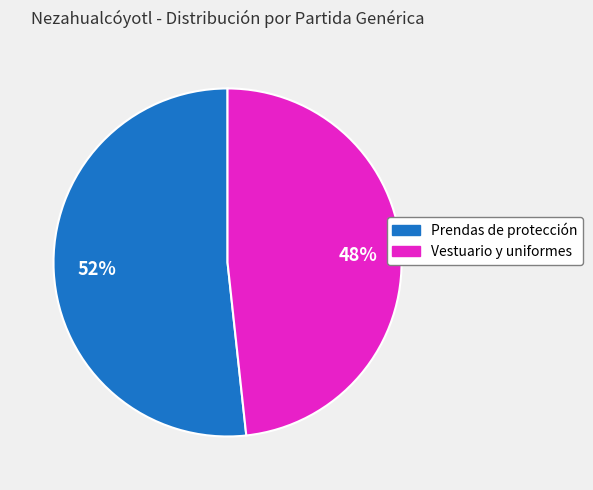

How many slices are in this pie chart?

2